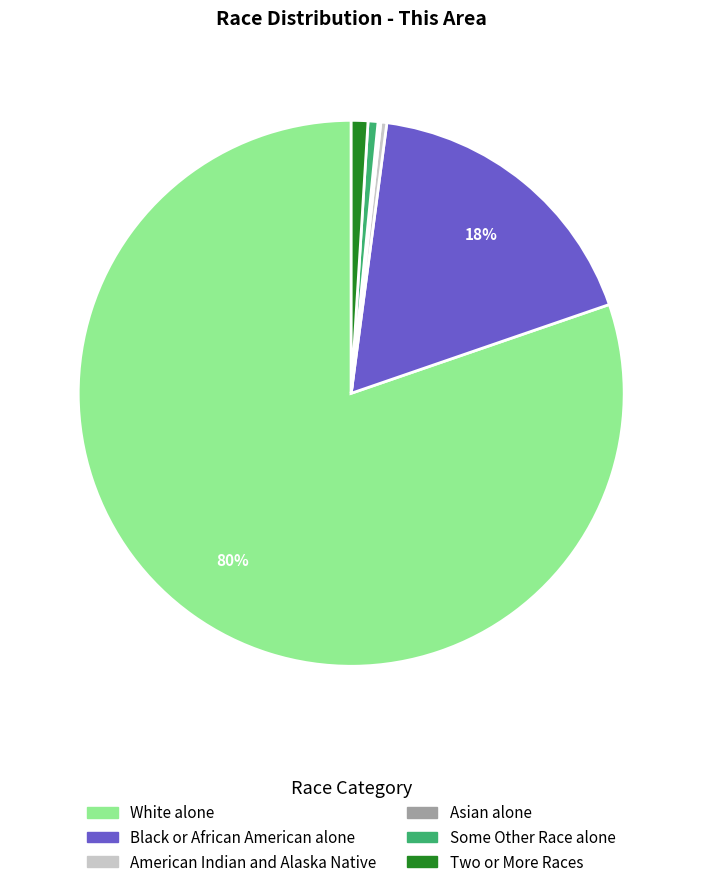

To the nearest percent, what is the difference between the largest and smallest slice percentages?

80%